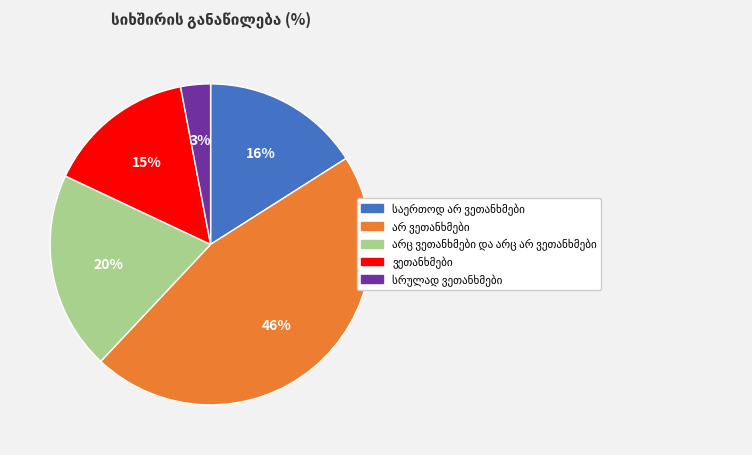

To the nearest percent, what is the difference between the largest and smallest slice percentages?

43%